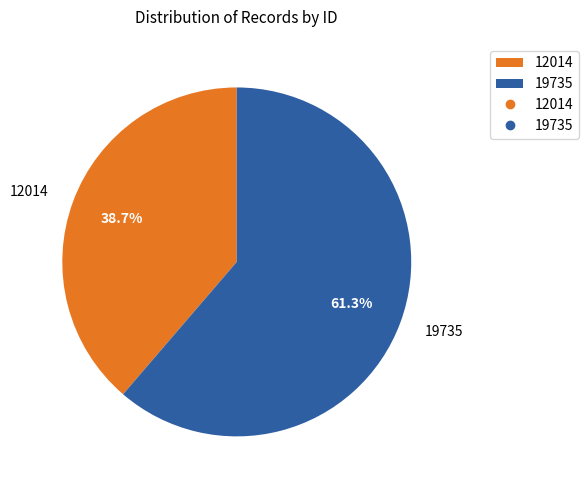

Does 19735 account for over 50% of the chart?

Yes